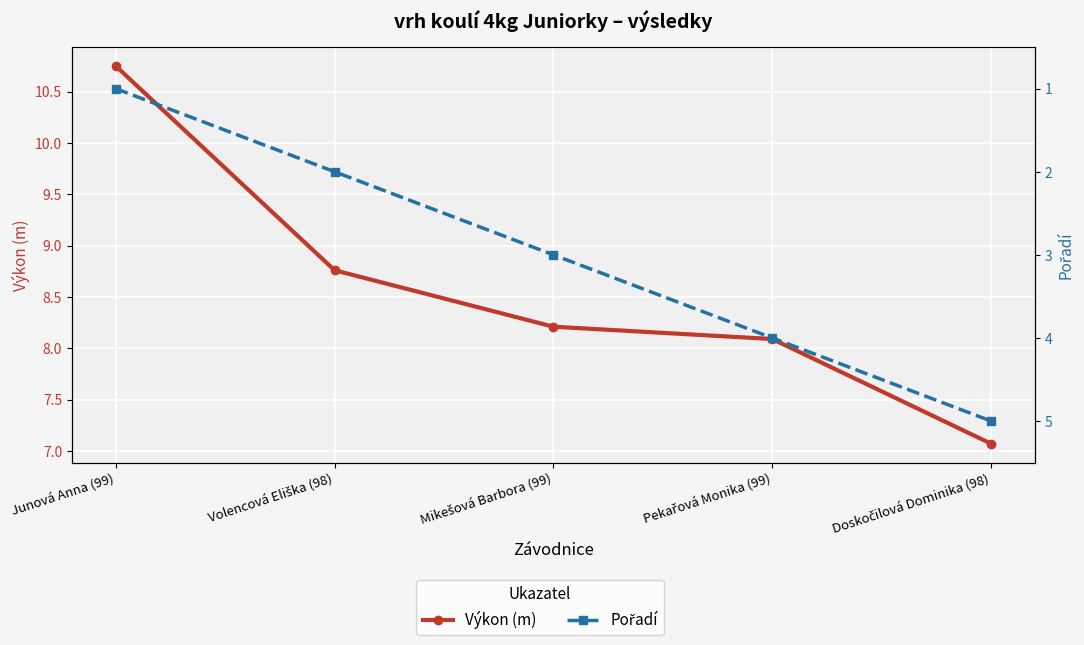

The Výkon (m) series shows 10.8 at Junová Anna (99). True or false?

True